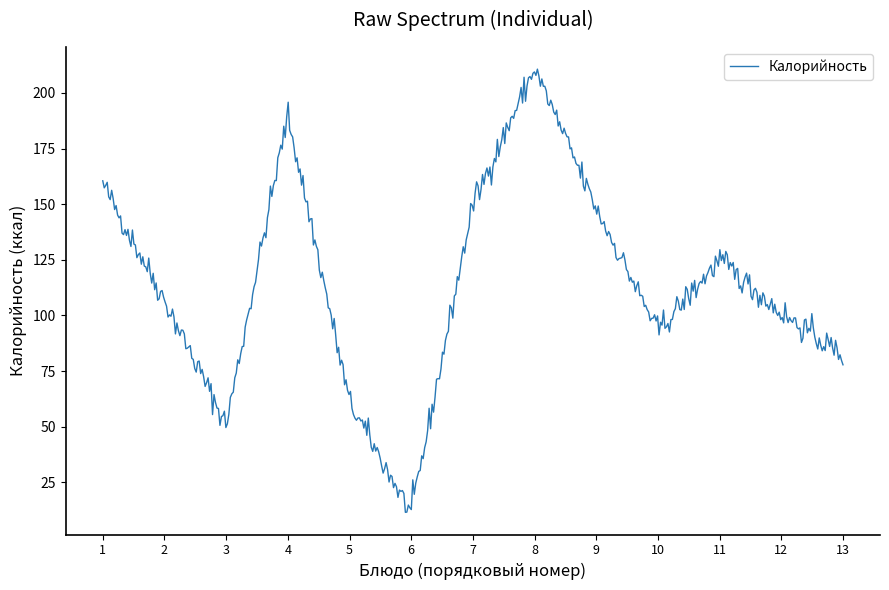

What is the maximum value shown in the chart?

210.6